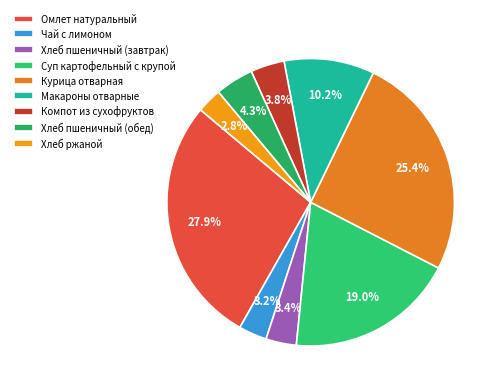

True or false: Хлеб пшеничный (завтрак) accounts for 3% of the total.

True